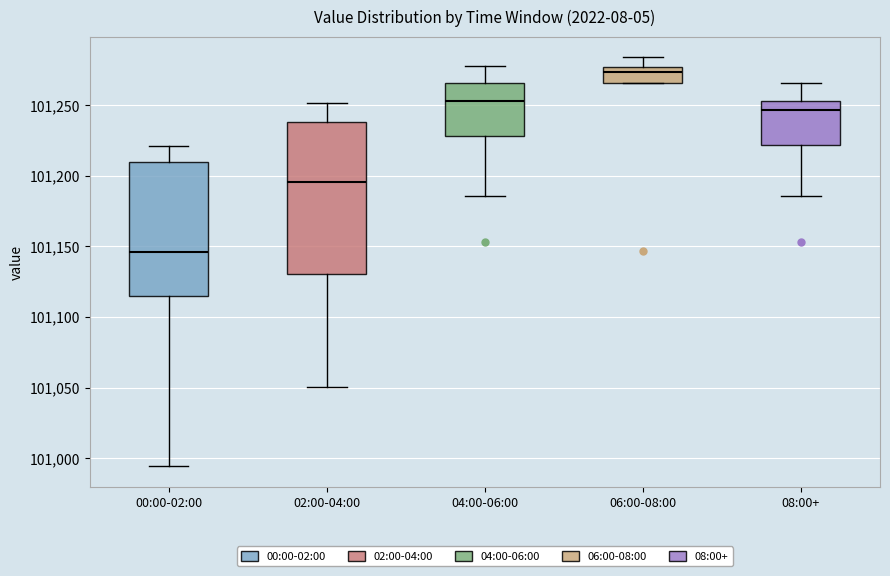

Where does the median line of the box for 00:00-02:00 sit on the y-axis? The values are not printed on the chart, so give them approximately, as read against the axis.

101145